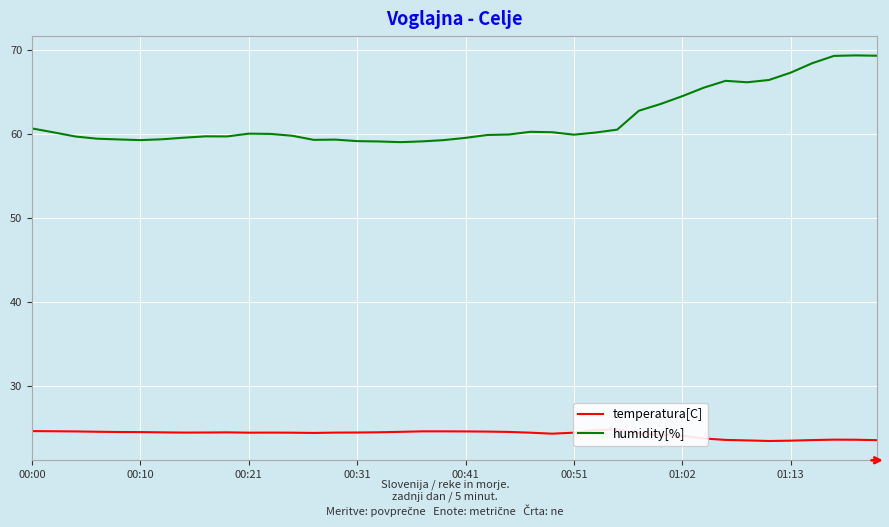

True or false: humidity[%] and temperatura[C] cross at least once.

False